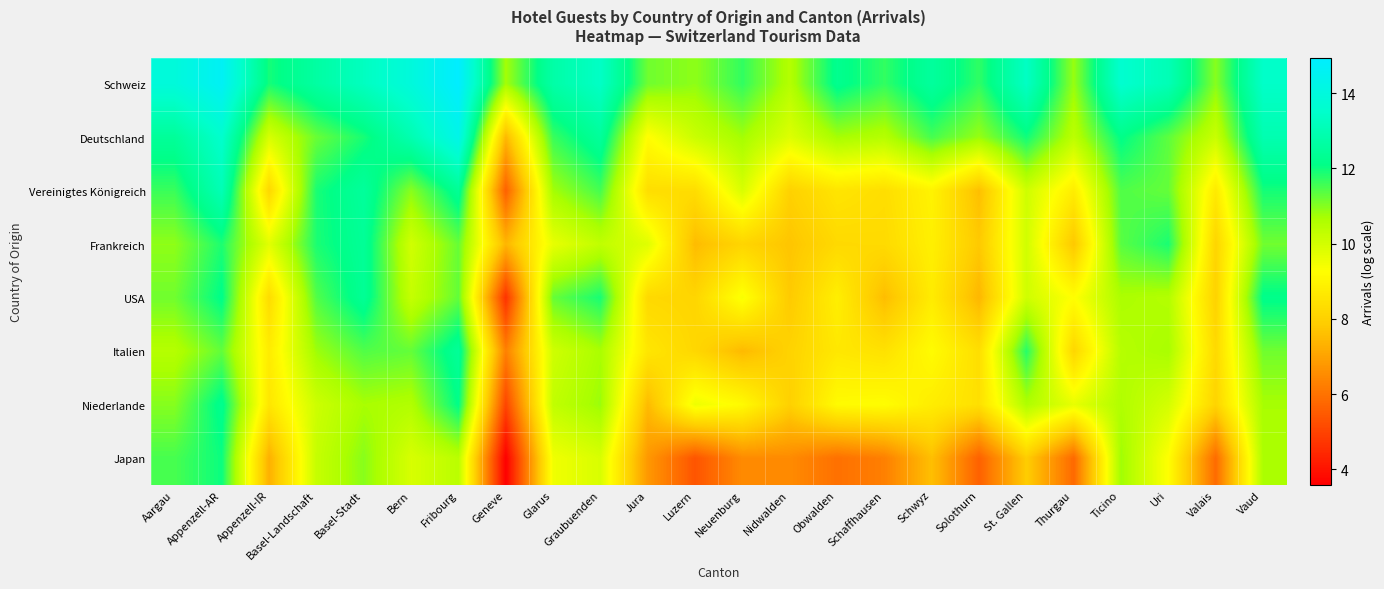

How many data points does each series have?

24